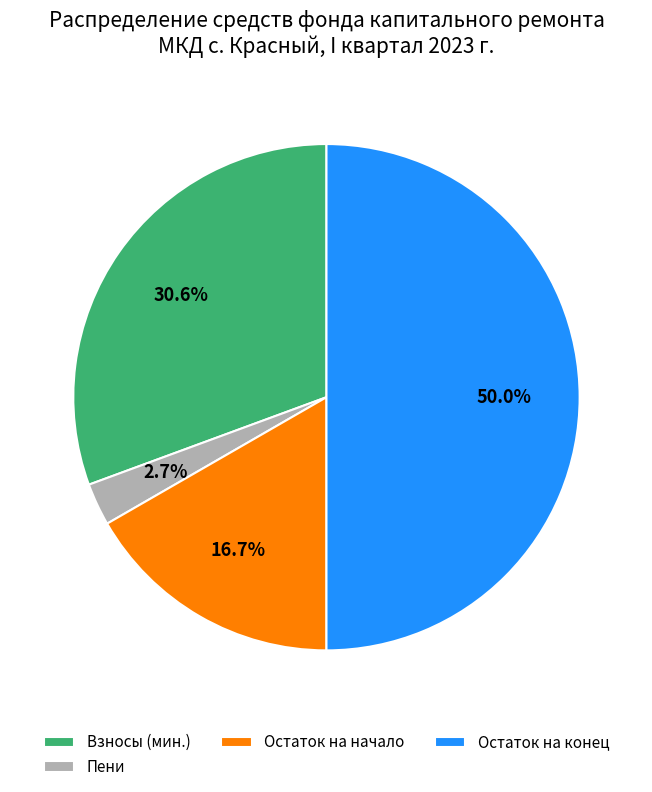

True or false: Остаток на конец accounts for 50% of the total.

True